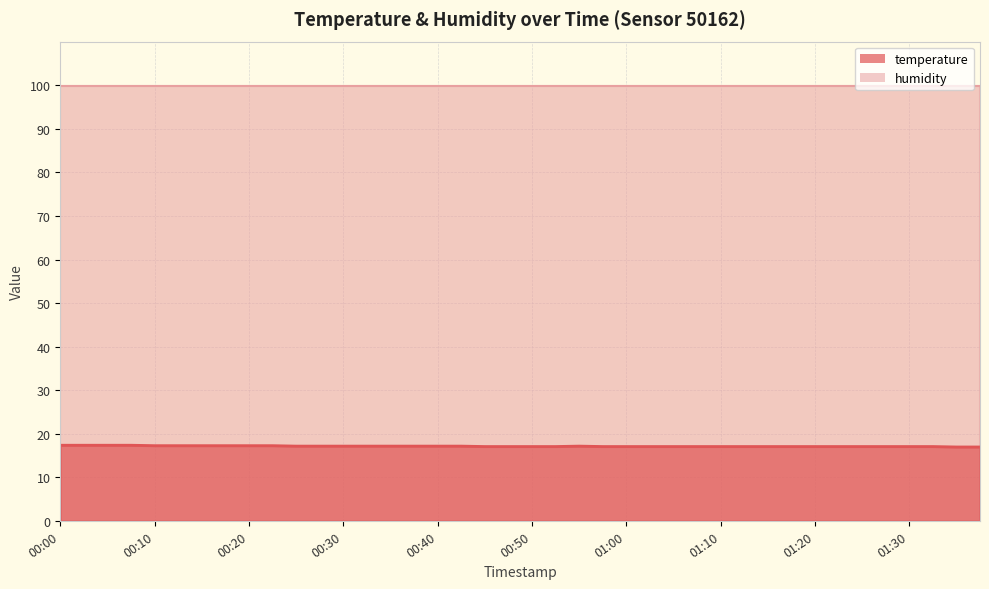

List the labels in order of value, largest first.

00:00, 00:03, 00:05, 00:08, 00:10, 00:13, 00:15, 00:18, 00:20, 00:23, 00:25, 00:27, 00:30, 00:32, 00:35, 00:37, 00:40, 00:42, 00:55, 00:45, 00:47, 00:50, 00:52, 00:57, 01:00, 01:02, 01:05, 01:07, 01:10, 01:12, 01:15, 01:17, 01:20, 01:22, 01:25, 01:27, 01:30, 01:32, 01:35, 01:37